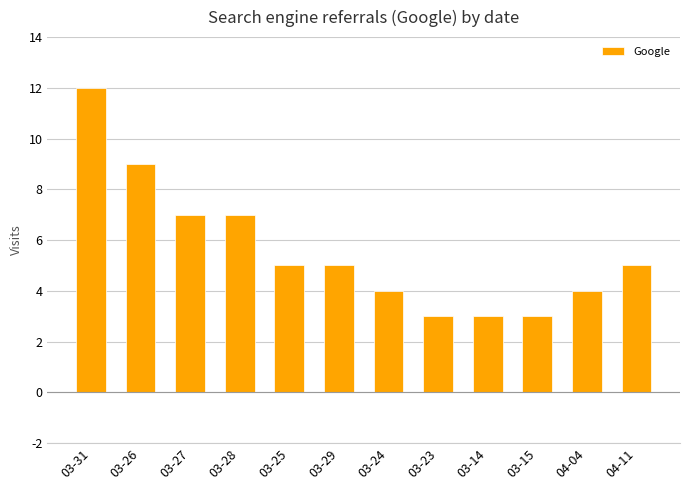

Reading left to right, extract all data points from this chart.

03-31=12	03-26=9	03-27=7	03-28=7	03-25=5	03-29=5	03-24=4	03-23=3	03-14=3	03-15=3	04-04=4	04-11=5